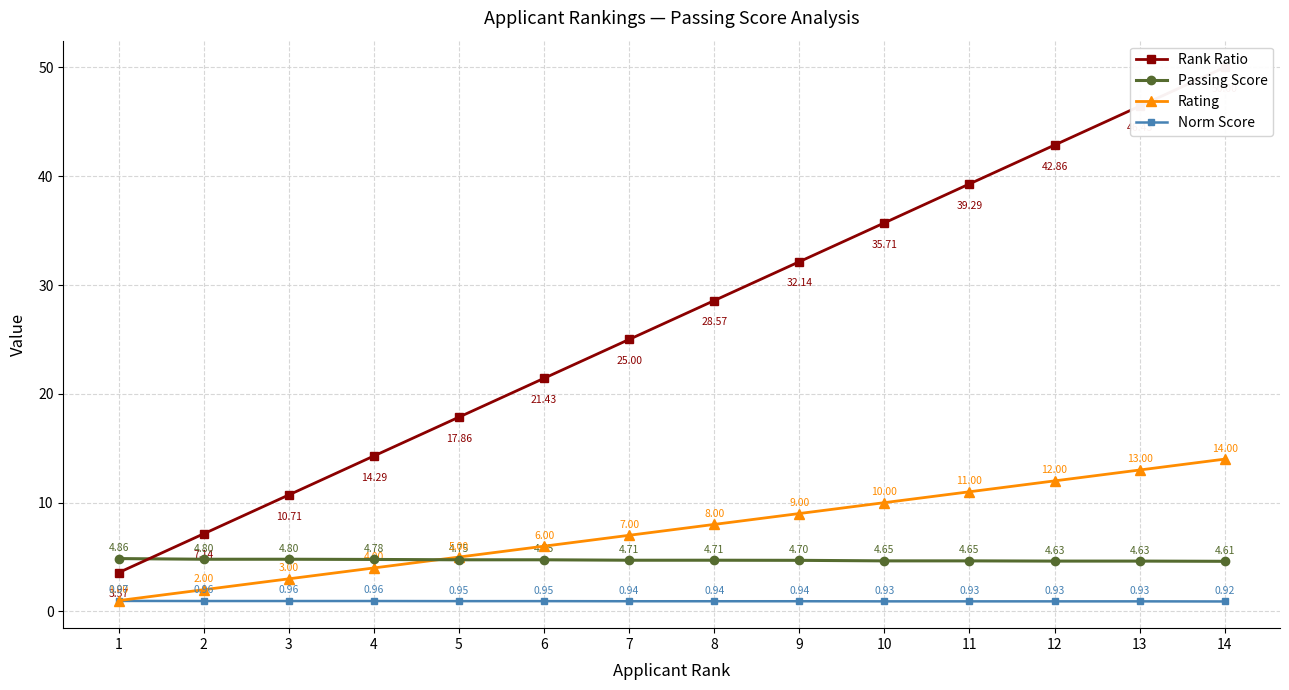

What value does the Passing Score series have at 7?

4.7